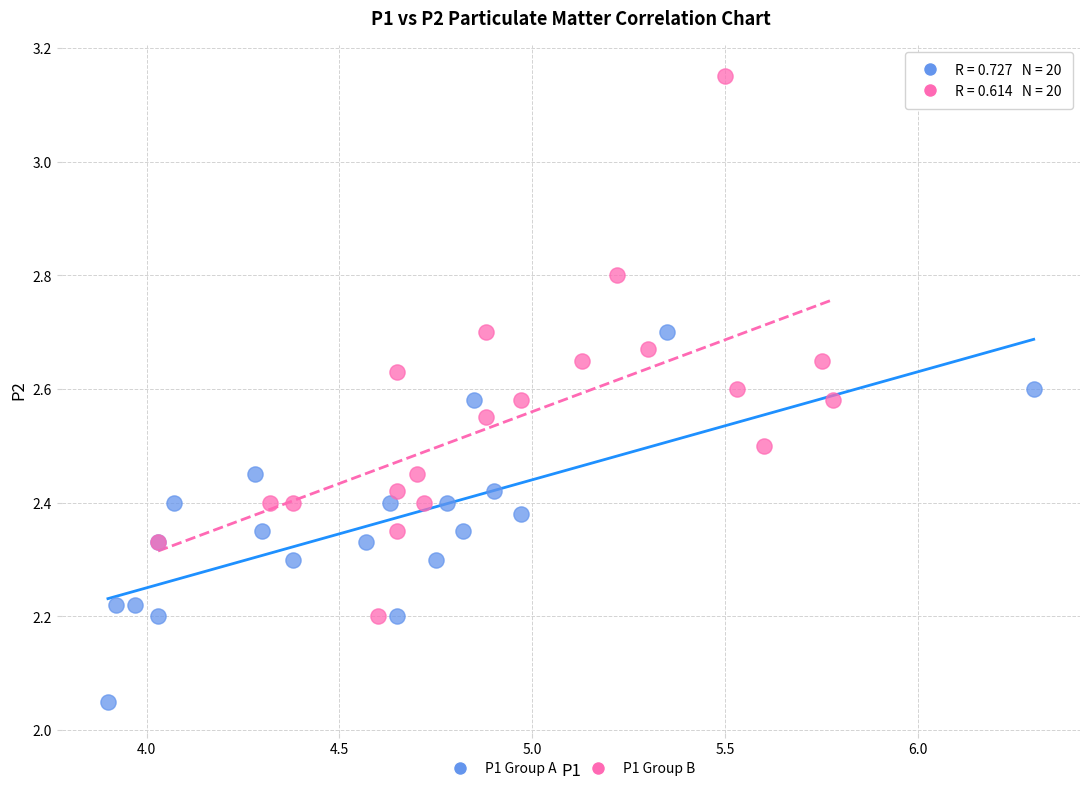

Which series reaches the maximum Y coordinate?

P1 Group B